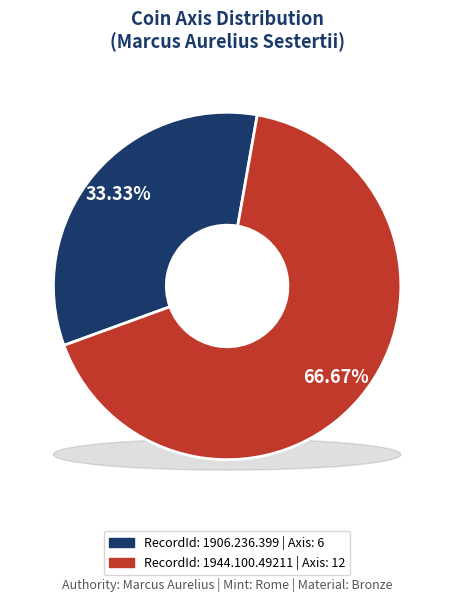

To the nearest percent, what is the average slice percentage?

50%